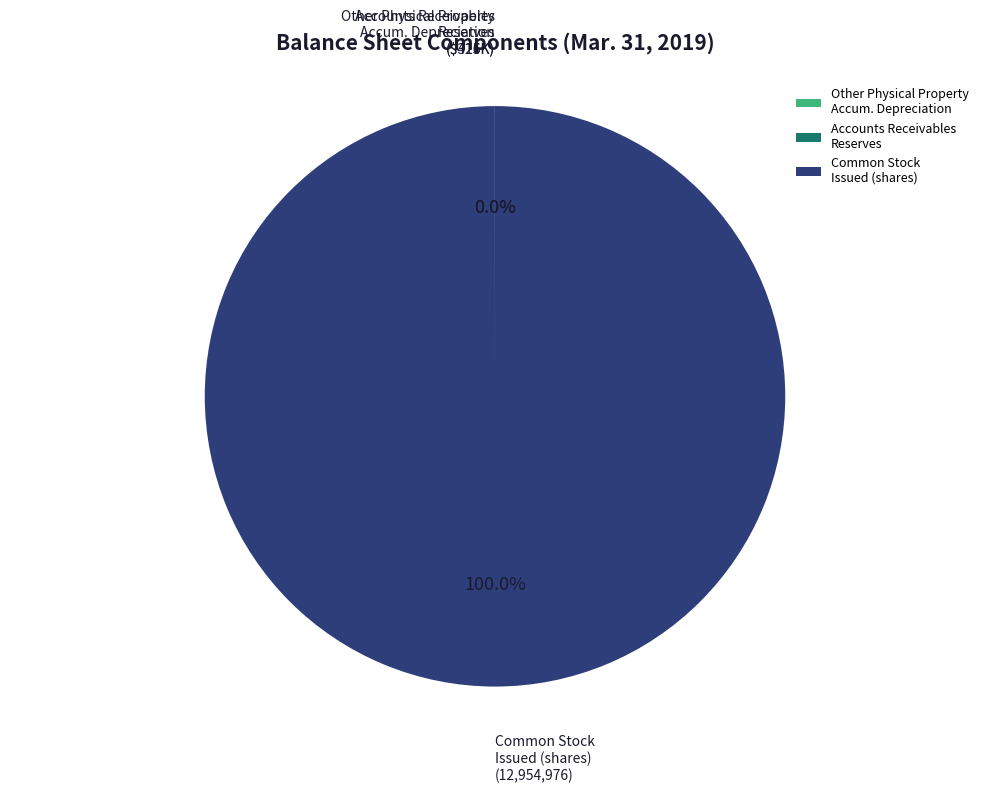

Does any single category account for the majority?

Yes